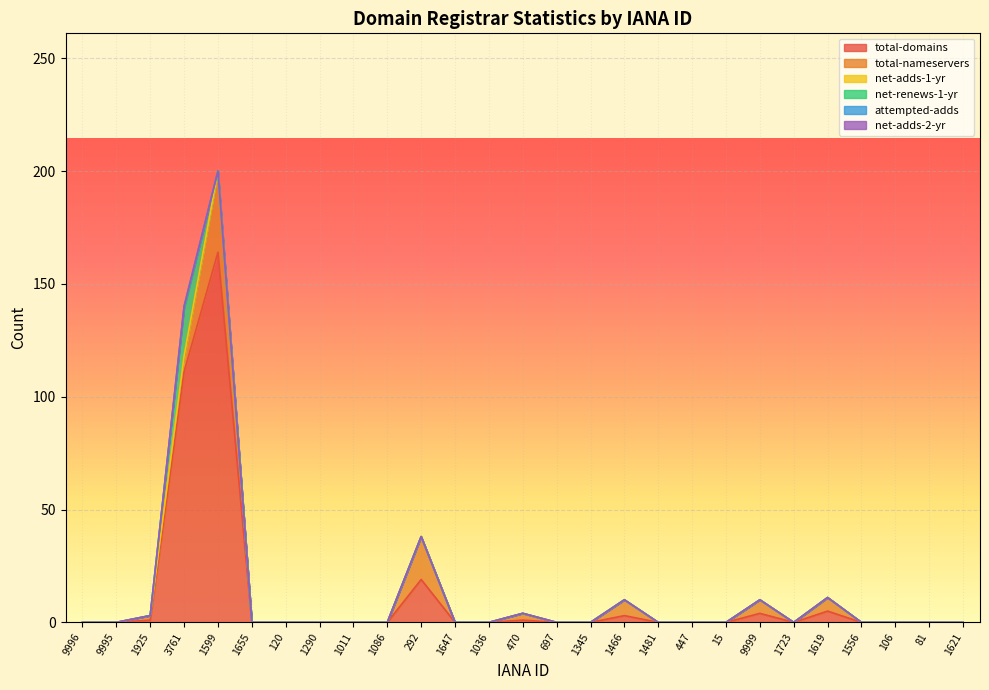

Rank the series by their maximum value, from highest to lowest.

total-domains, total-nameservers, net-renews-1-yr, net-adds-1-yr, attempted-adds, net-adds-2-yr